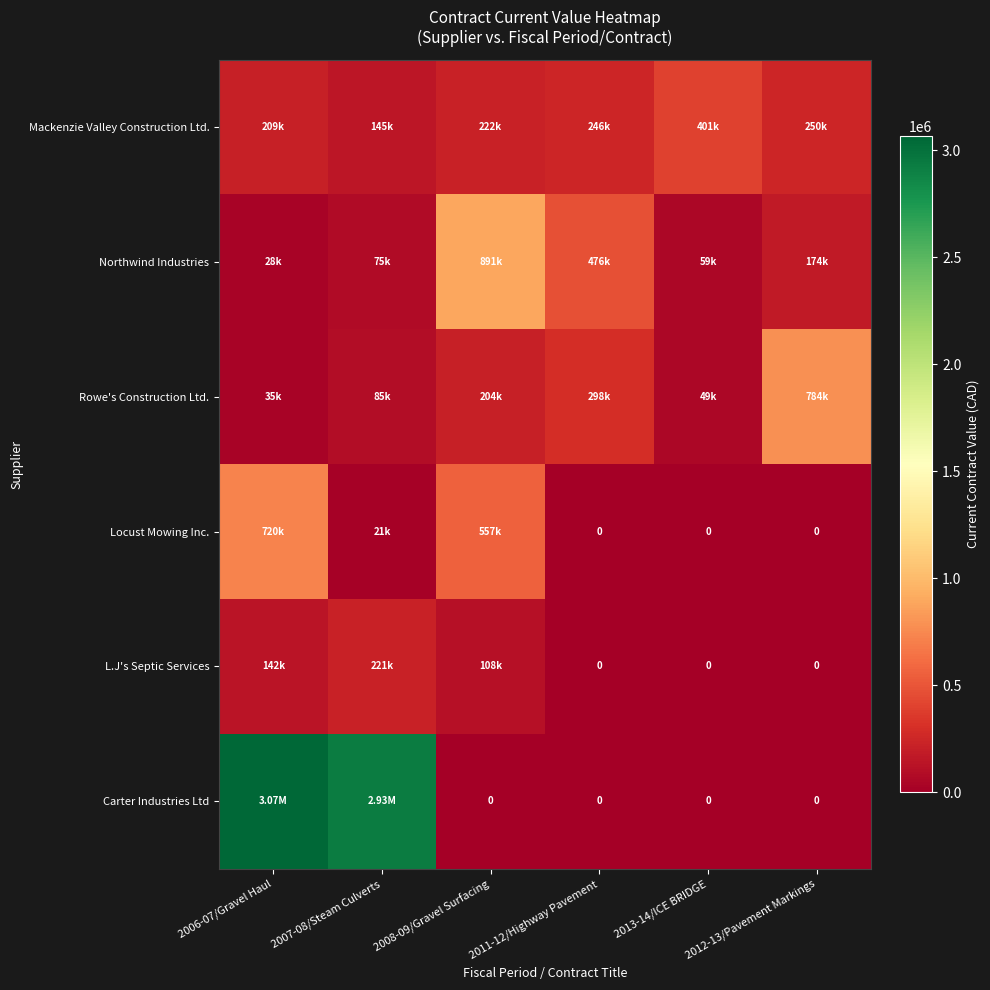

The Northwind Industries series shows 891018.2 at 2008-09/Gravel Surfacing. True or false?

True